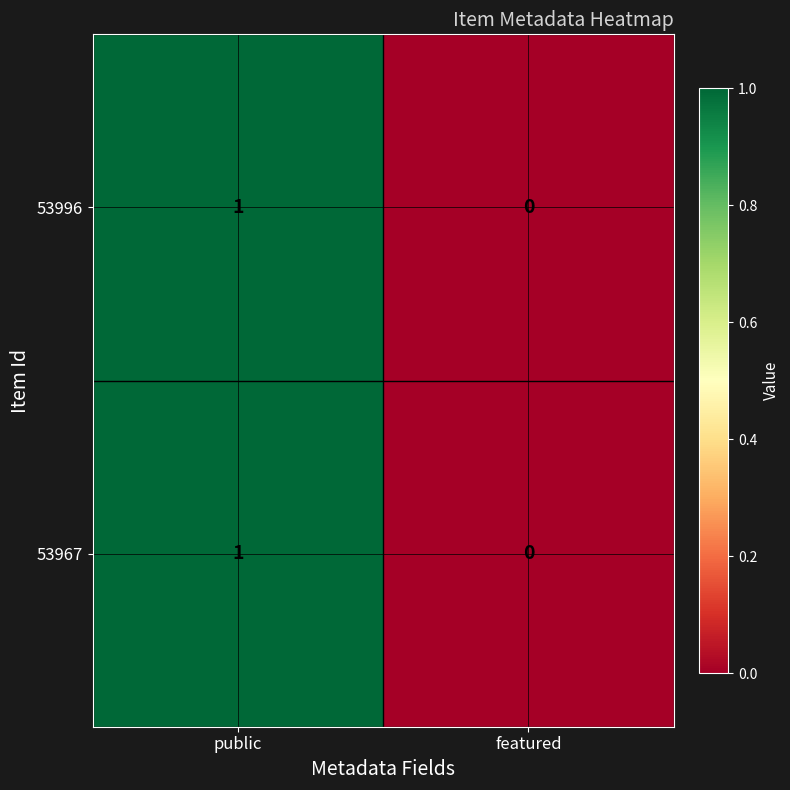

At which category does the chart reach its minimum across all series?

featured